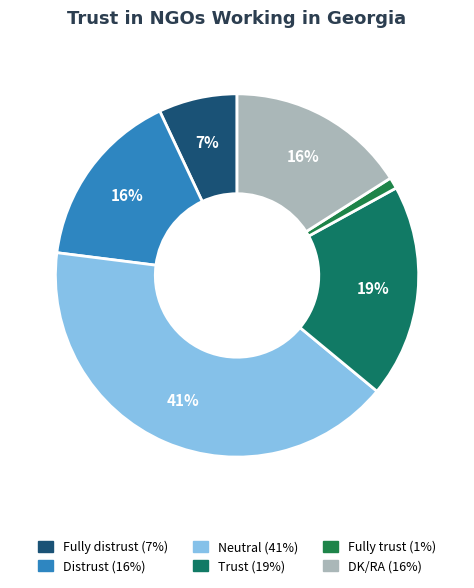

How many slices are in this pie chart?

6